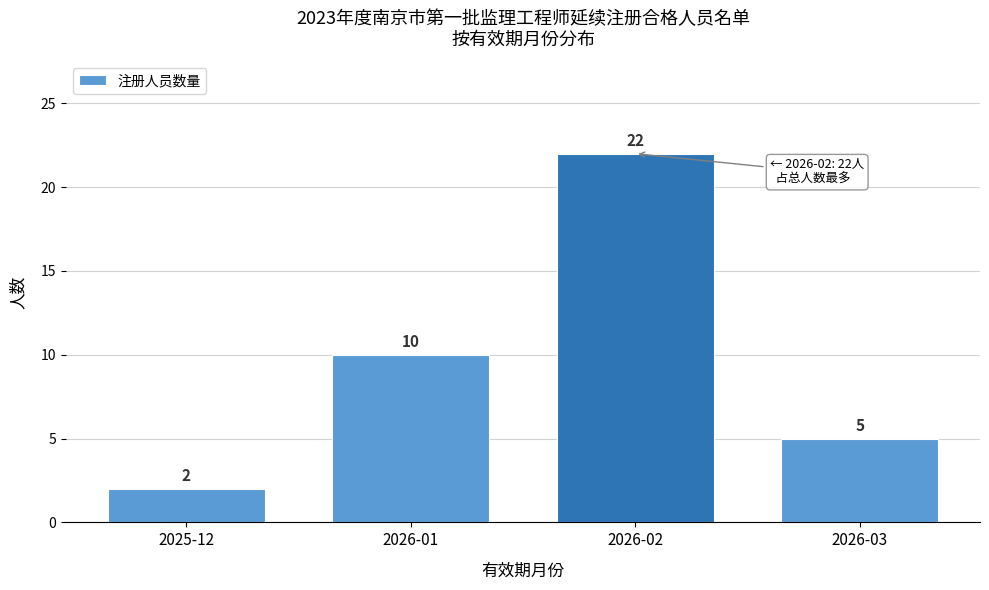

Reading left to right, what are all the values shown in this chart?

2025-12=2	2026-01=10	2026-02=22	2026-03=5